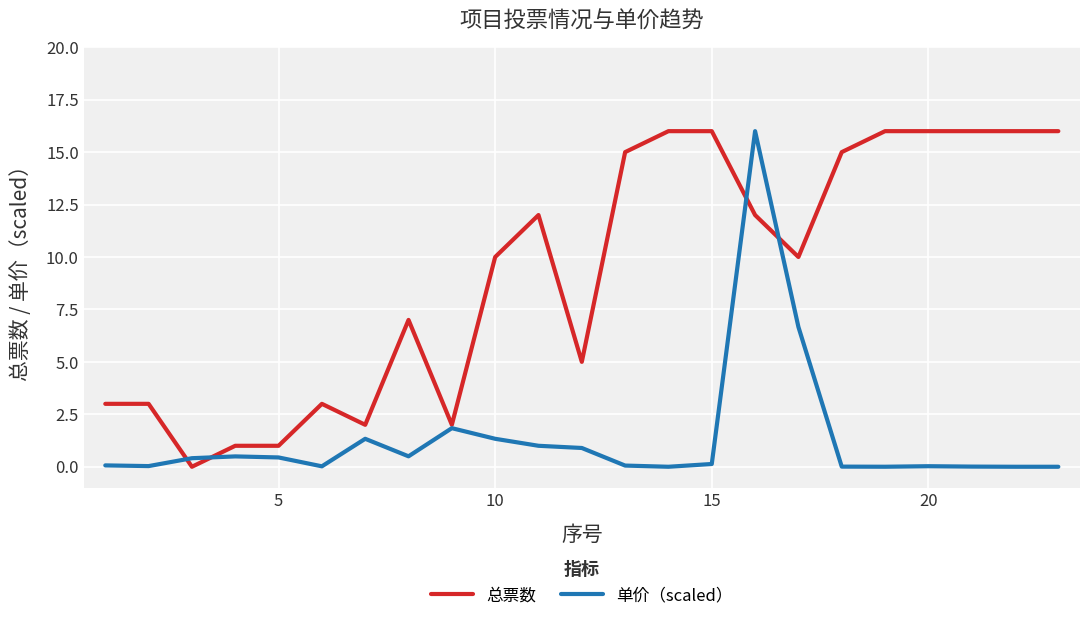

What is the maximum value shown in the chart?

16.0